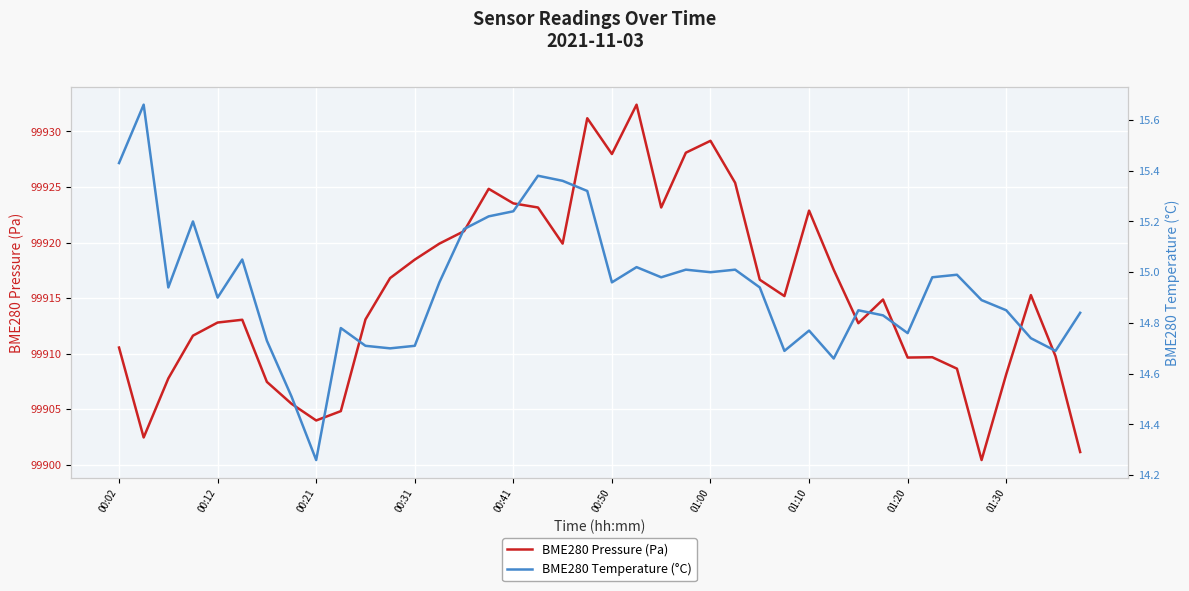

True or false: BME280 Temperature (°C) and BME280 Pressure (Pa) cross at least once.

False